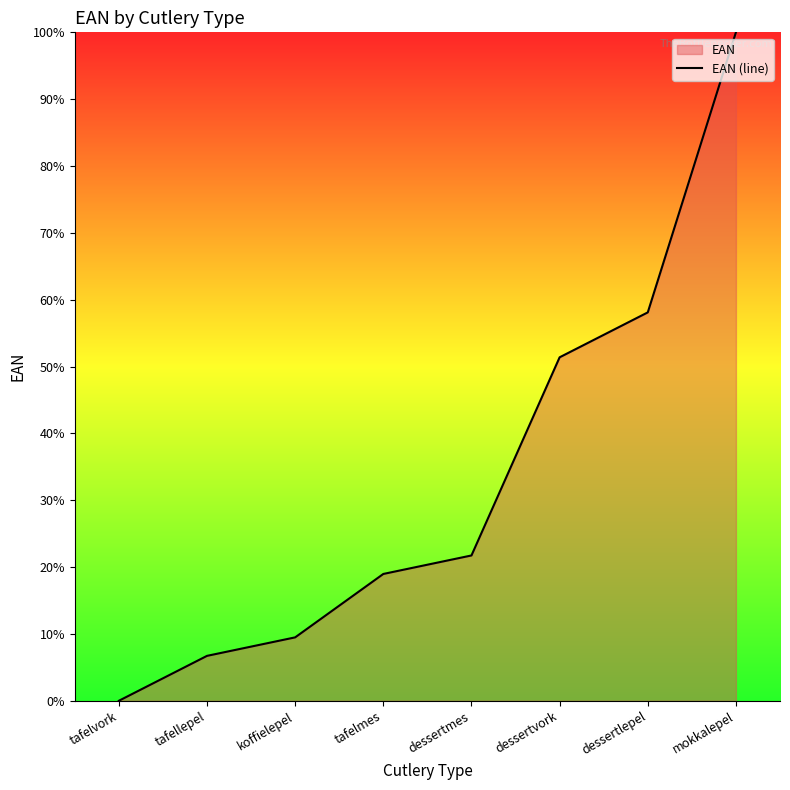

What position from the right is koffielepel?

6